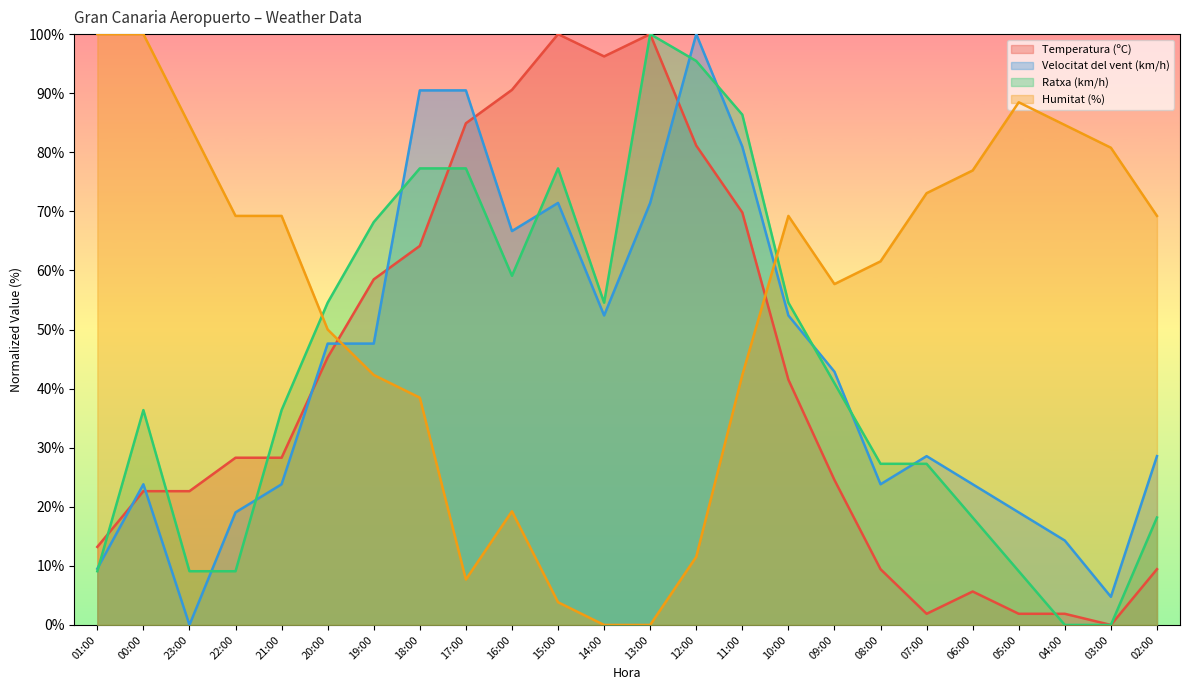

What is the maximum value shown in the chart?

100.0